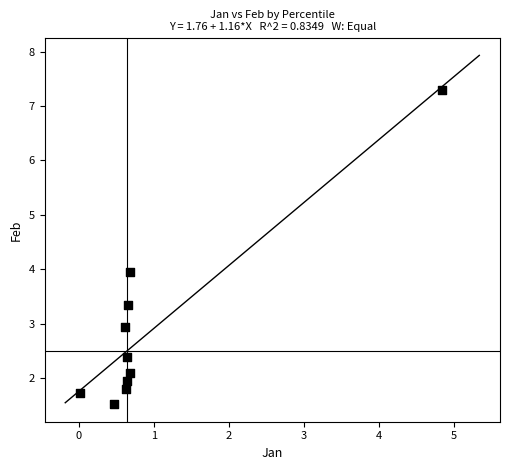

What is the range of X values (max minus min)?

4.8